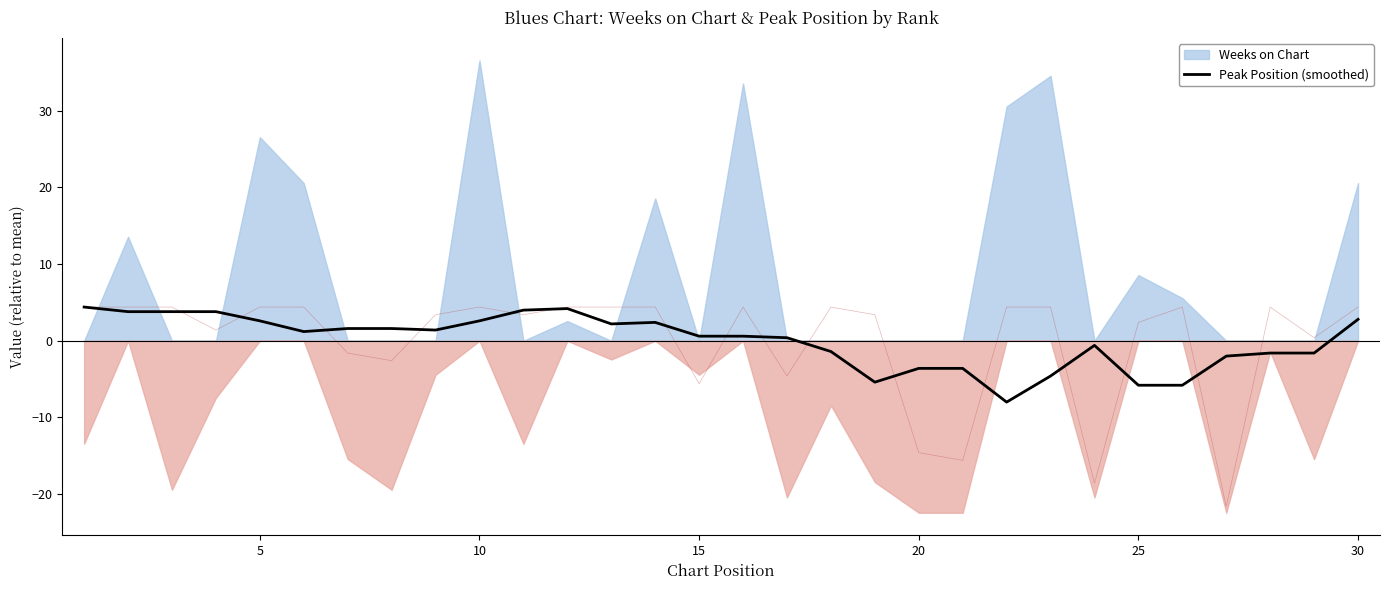

What is the minimum value for Peak Position (smoothed)?

-8.0